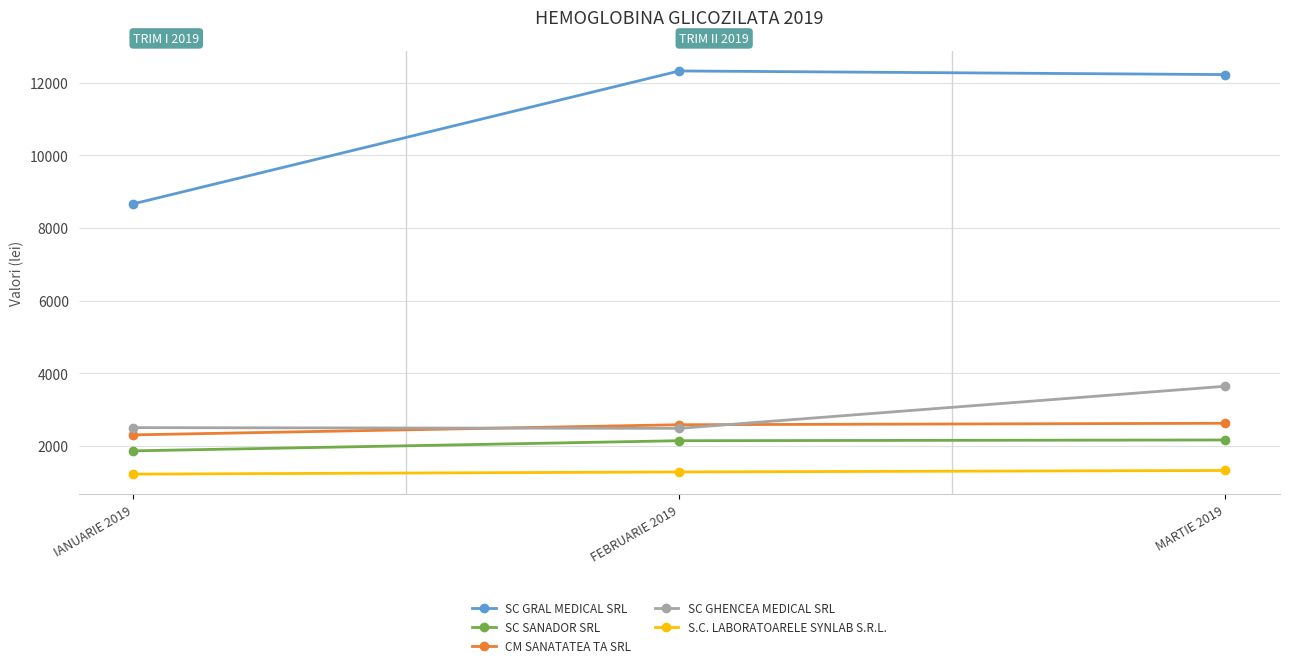

True or false: SC GRAL MEDICAL SRL has a value of 12320 at FEBRUARIE 2019.

True